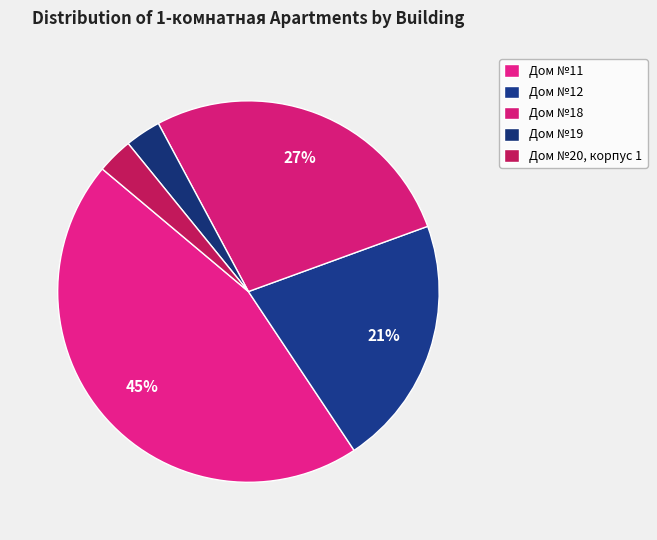

Does Дом №19 represent more than half of the total?

No